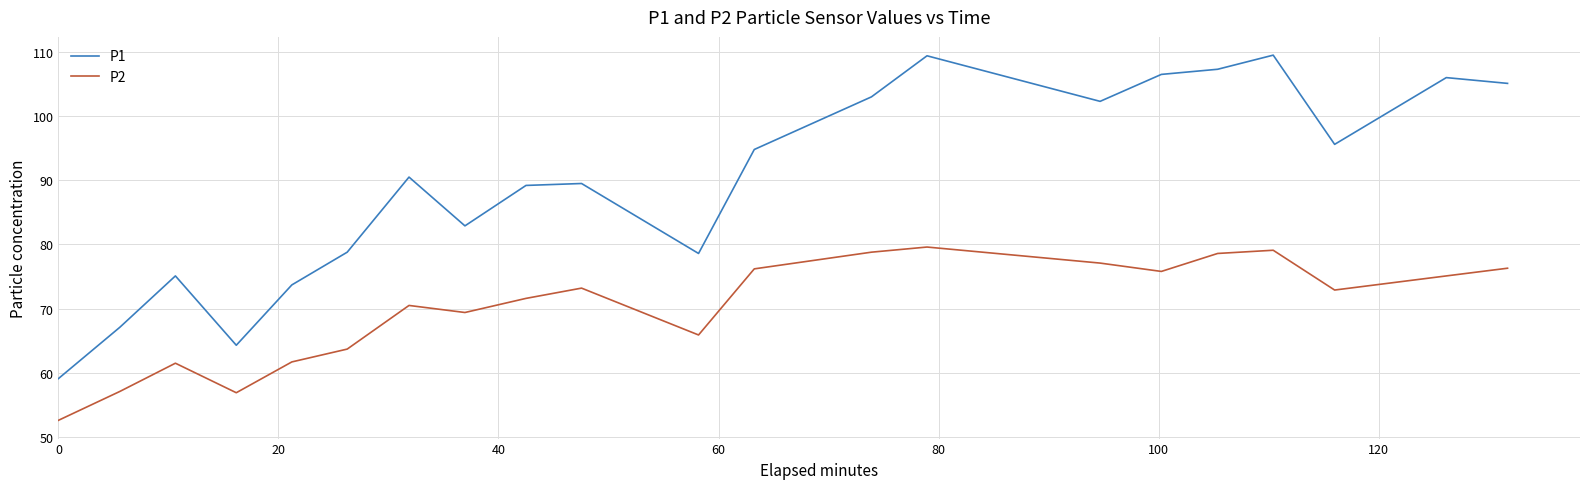

How many series are shown in this chart?

2